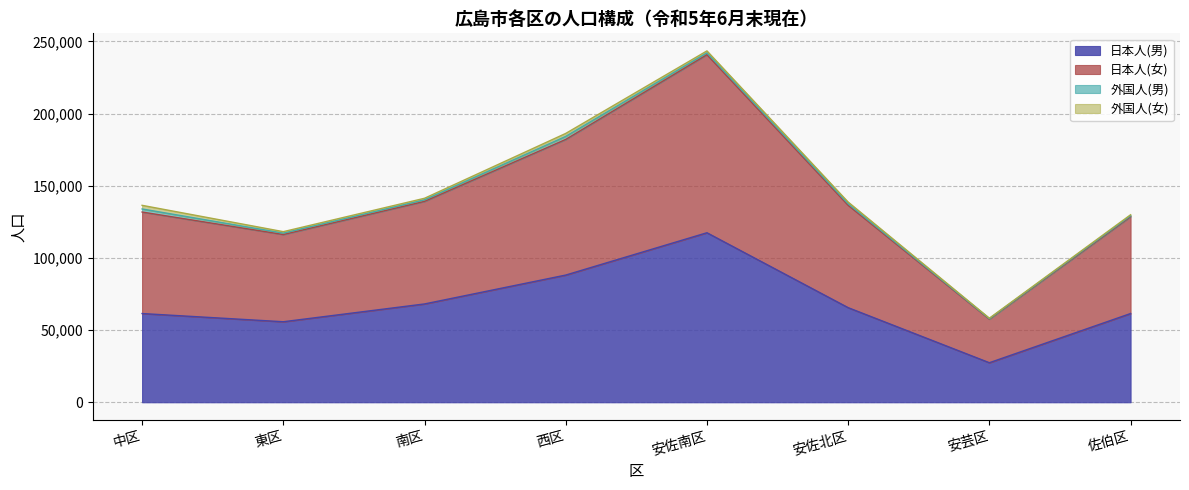

True or false: 日本人(女) has a value of 58316 at 安佐南区.

False